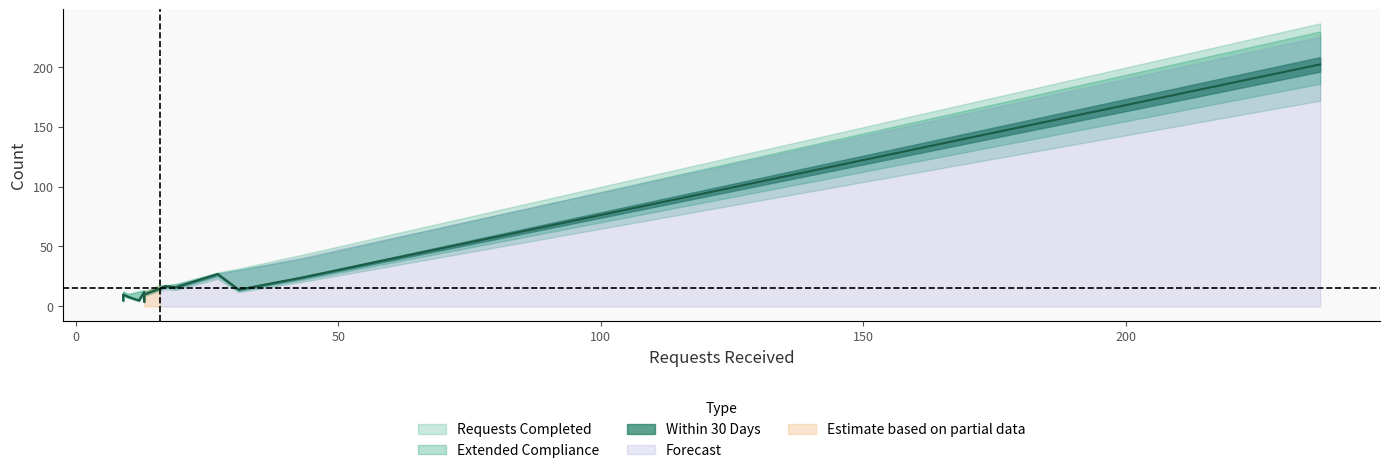

Does the chart display data point markers on the line(s)?

No